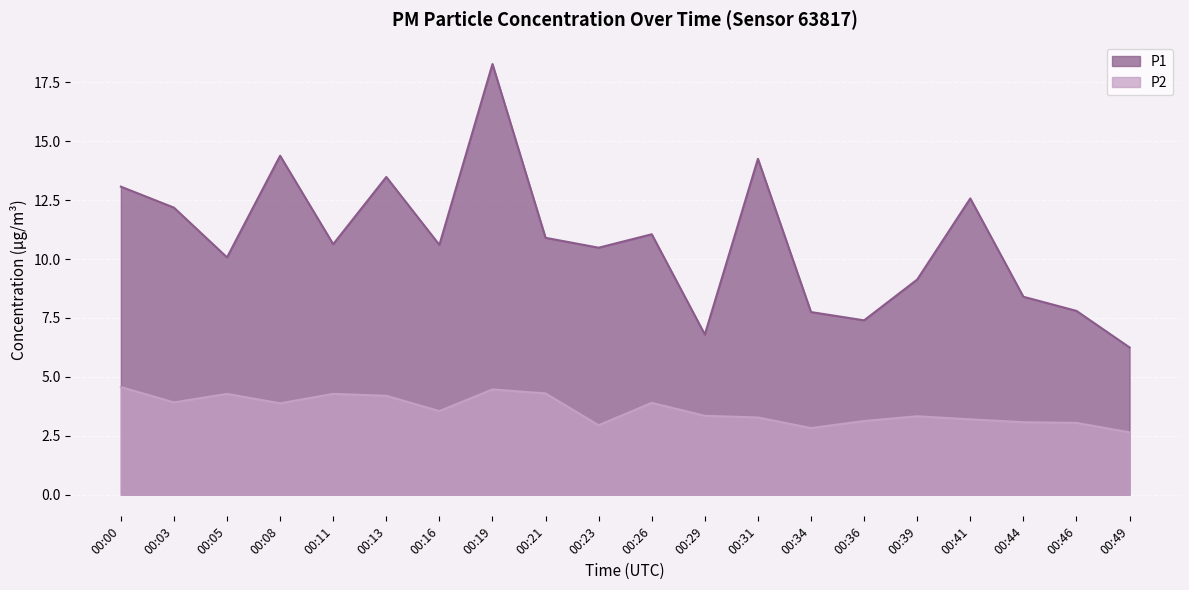

True or false: P1 and P2 intersect in this chart.

False